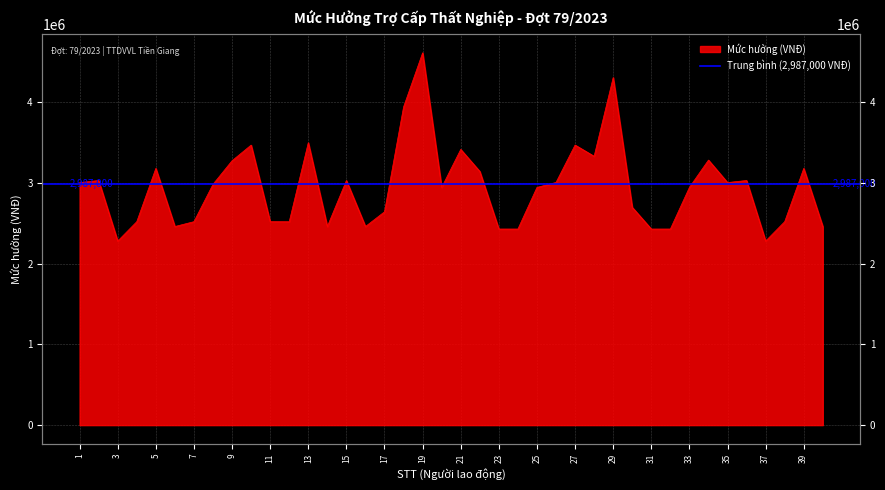

How many distinct data groups are displayed?

1